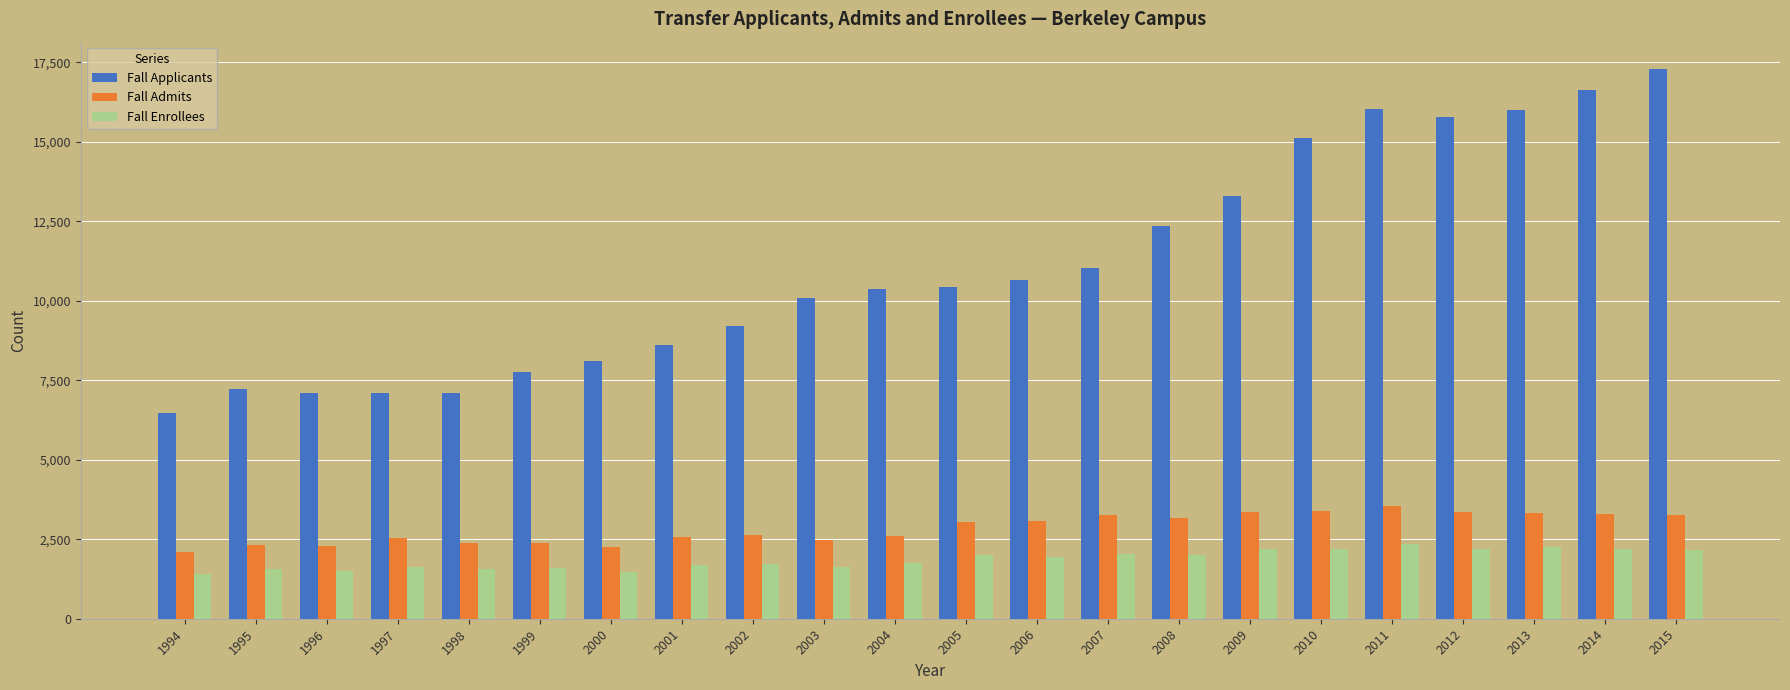

True or false: Fall Enrollees has a value of 1952 at 2006.

True